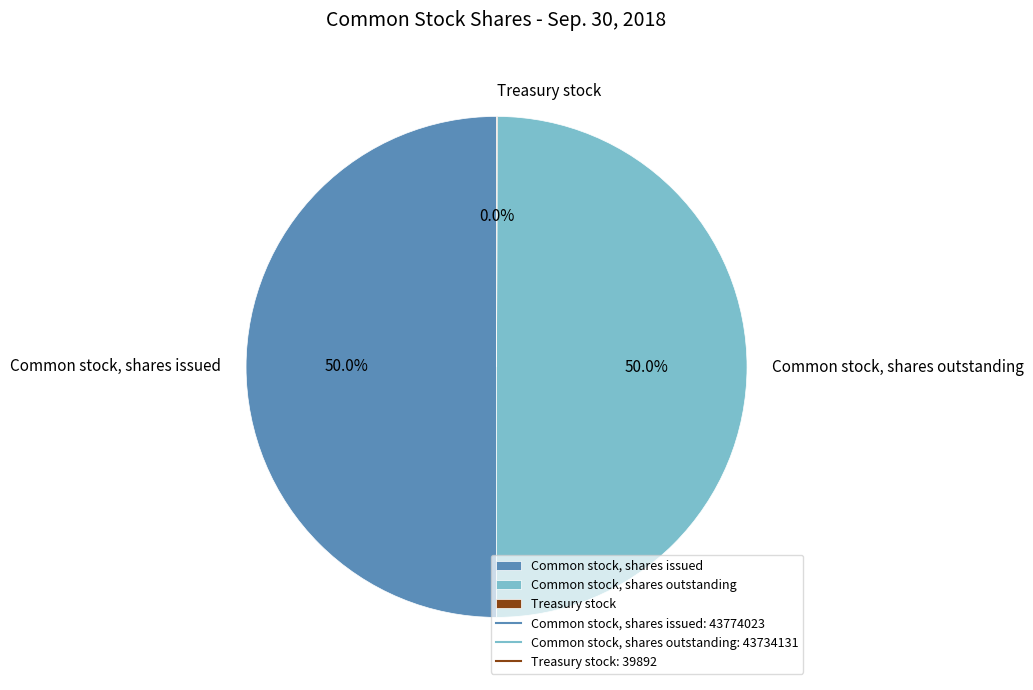

What percentage is NOT represented by Common stock, shares outstanding?

50.0%